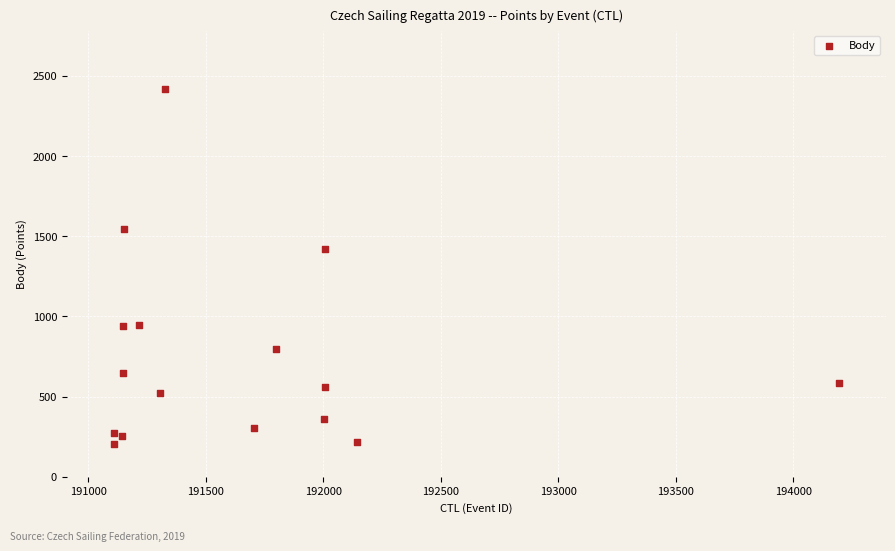

What is the range of X values (max minus min)?

3085